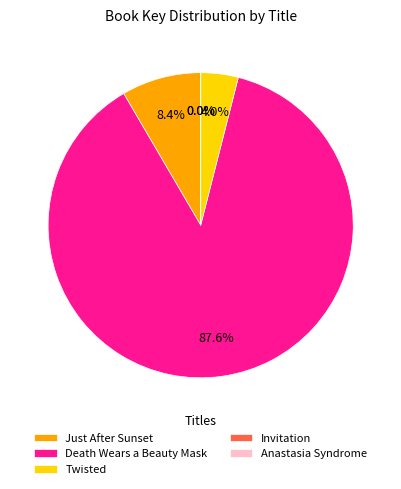

The Death Wears a Beauty Mask slice represents 93% of the pie. True or false?

False